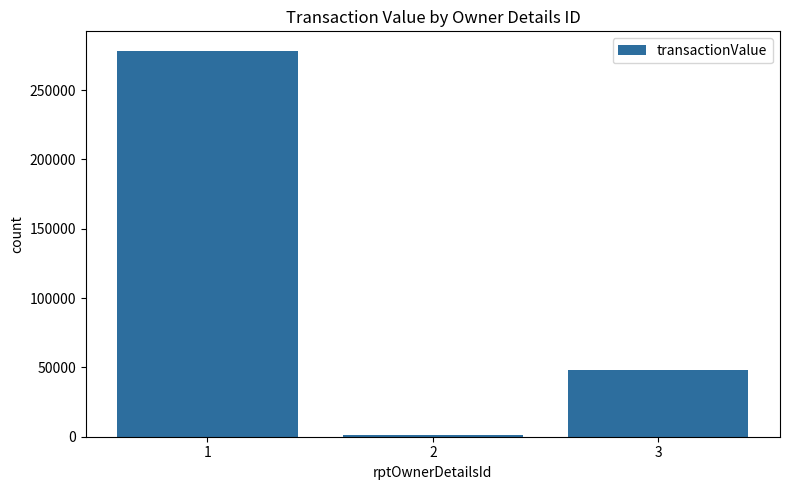

How many bars are there in total?

3